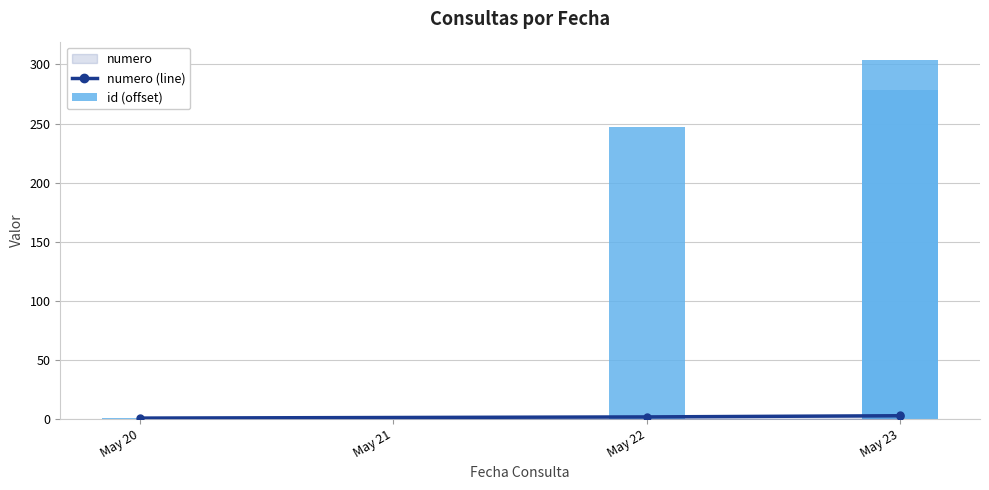

The id (offset) series shows 2 at May 20. True or false?

False